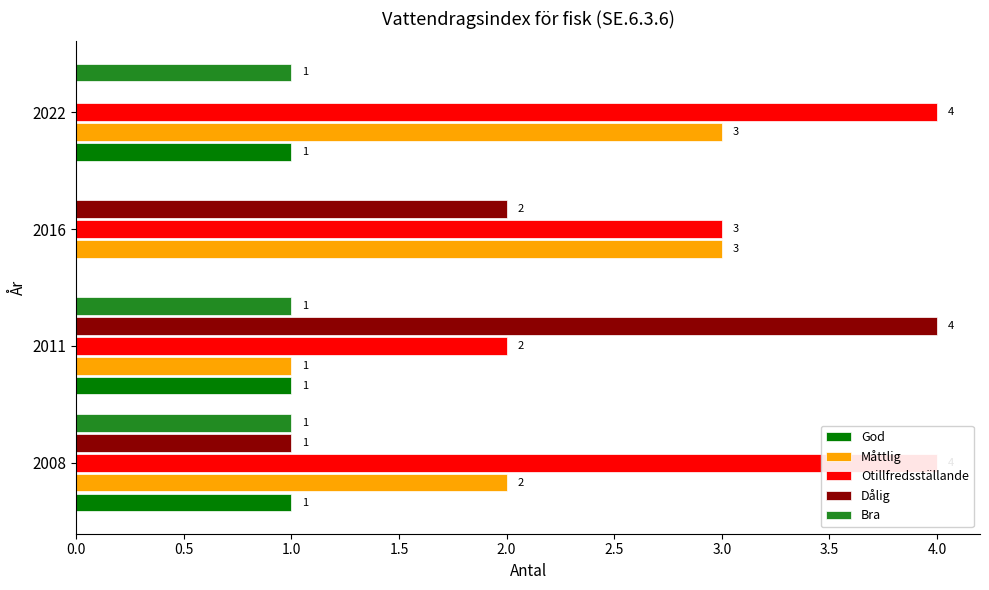

Rank the series at 0.0 from lowest to highest value.

God, Dålig, Bra, Måttlig, Otillfredsställande